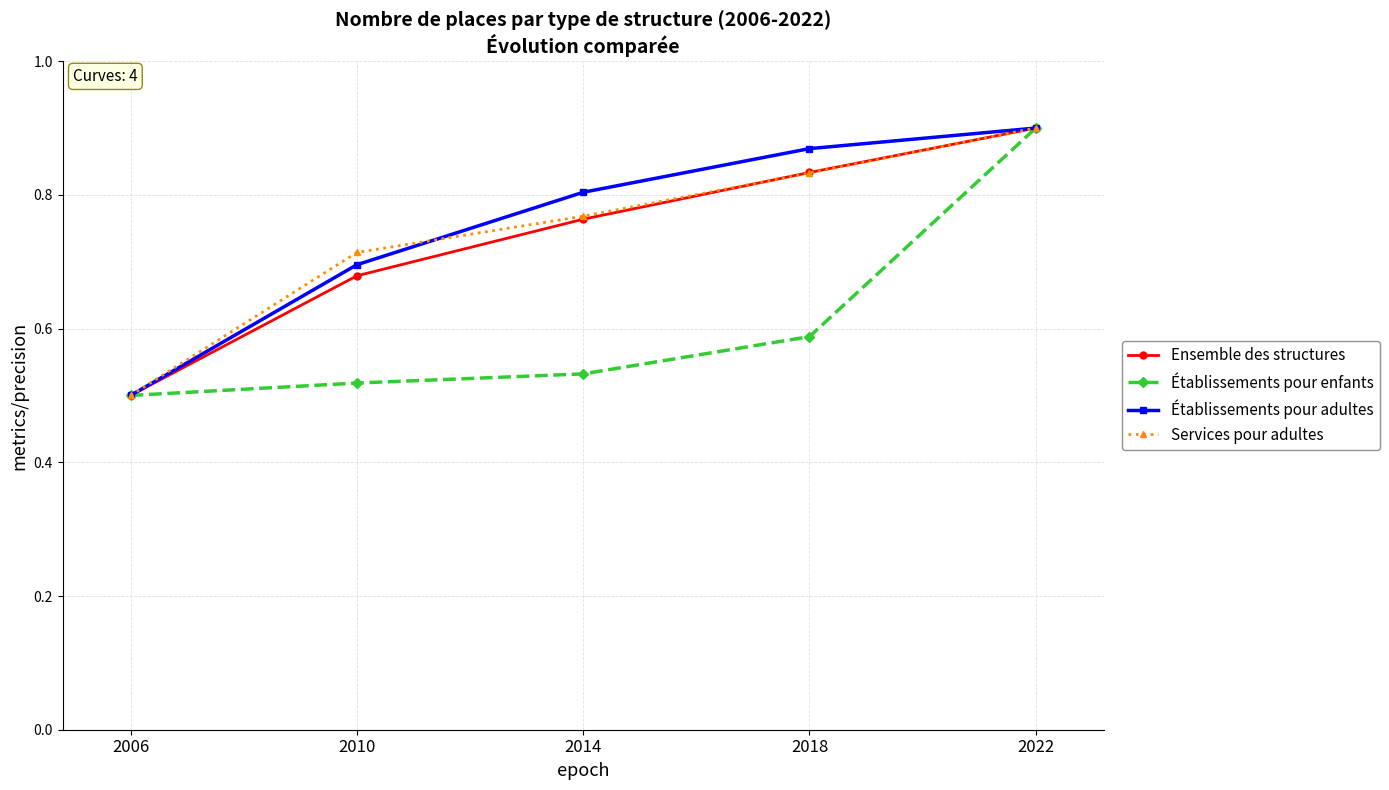

The Services pour adultes series shows 0.4 at 2022. True or false?

False